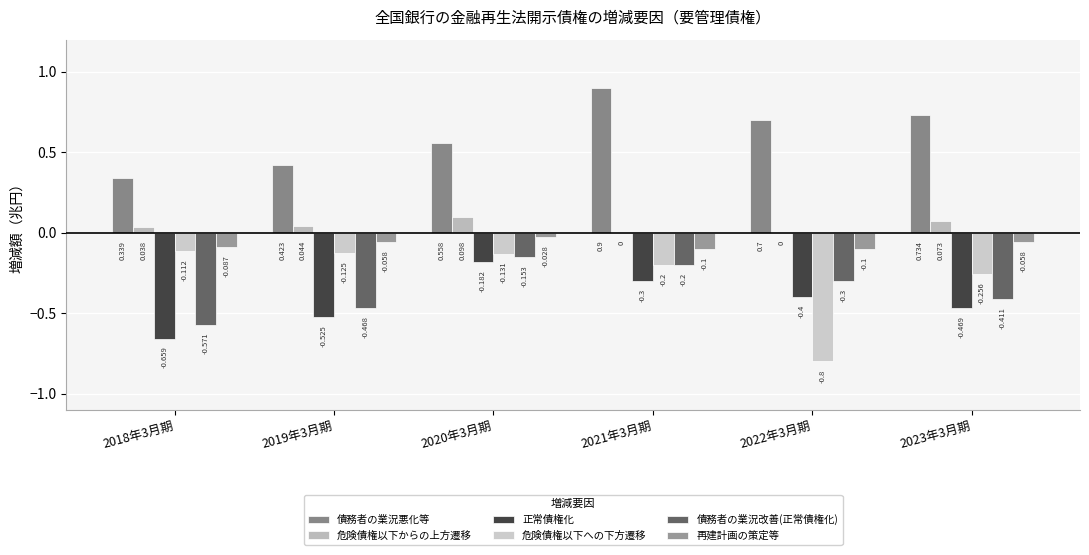

Reading left to right, list all the values displayed in this chart.

債務者の業況悪化等: 0.3	0.4	0.6	0.9	0.7	0.7
危険債権以下からの上方遷移: 0.0	0.0	0.1	0.0	0.0	0.1
正常債権化: -0.7	-0.5	-0.2	-0.3	-0.4	-0.5
危険債権以下への下方遷移: -0.1	-0.1	-0.1	-0.2	-0.8	-0.3
債務者の業況改善(正常債権化): -0.6	-0.5	-0.2	-0.2	-0.3	-0.4
再建計画の策定等: -0.1	-0.1	-0.0	-0.1	-0.1	-0.1